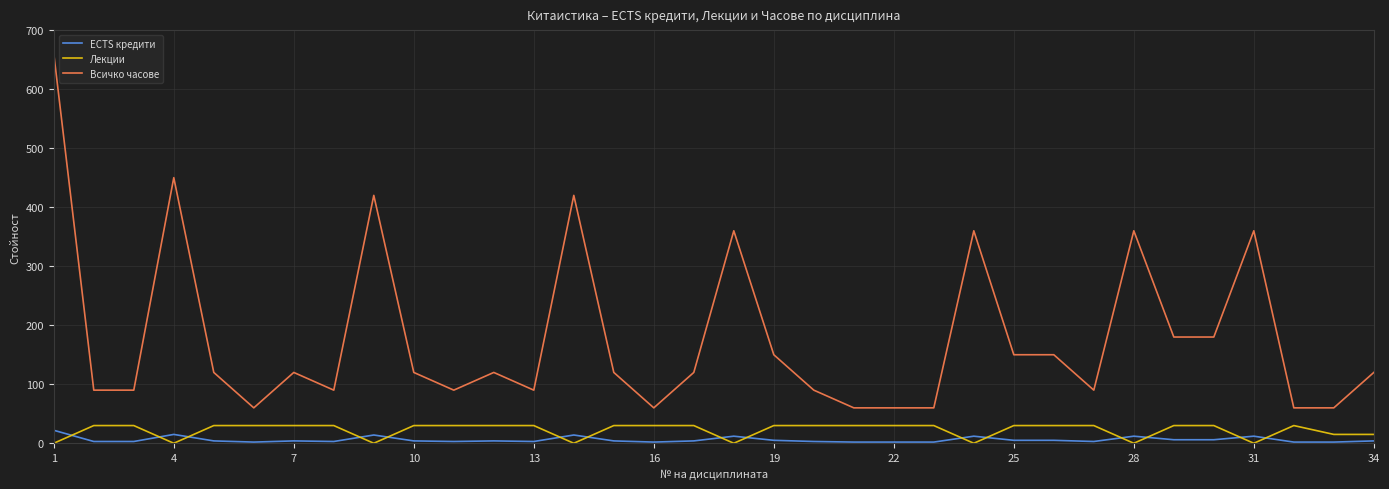

Which series has the widest spread of values?

Всичко часове